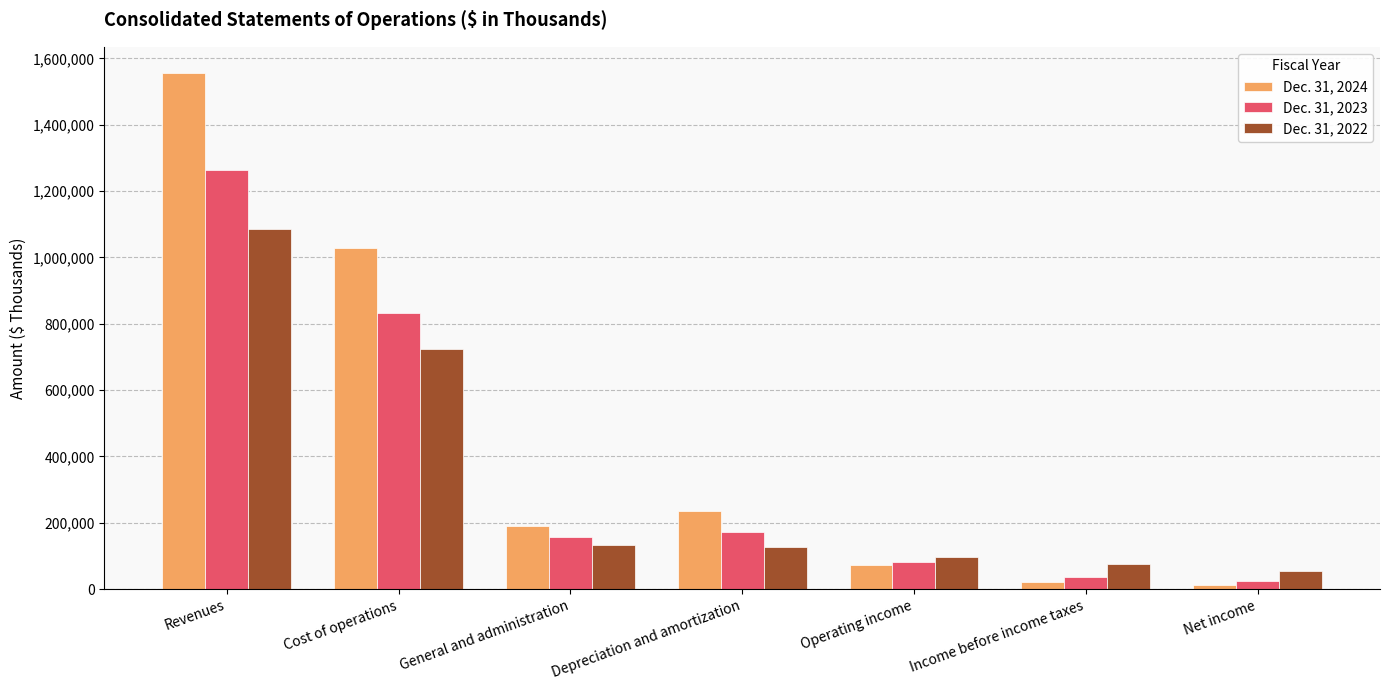

Reading left to right, what are all the values shown in this chart?

Dec. 31, 2024: Revenues=1557283	Cost of operations=1027336	General and administration=190754	Depreciation and amortization=234907	Operating income=72761	Income before income taxes=21048	Net income=13536
Dec. 31, 2023: Revenues=1264542	Cost of operations=832038	General and administration=155847	Depreciation and amortization=170705	Operating income=80427	Income before income taxes=37045	Net income=25399
Dec. 31, 2022: Revenues=1085089	Cost of operations=723117	General and administration=133419	Depreciation and amortization=126351	Operating income=95394	Income before income taxes=74966	Net income=53079